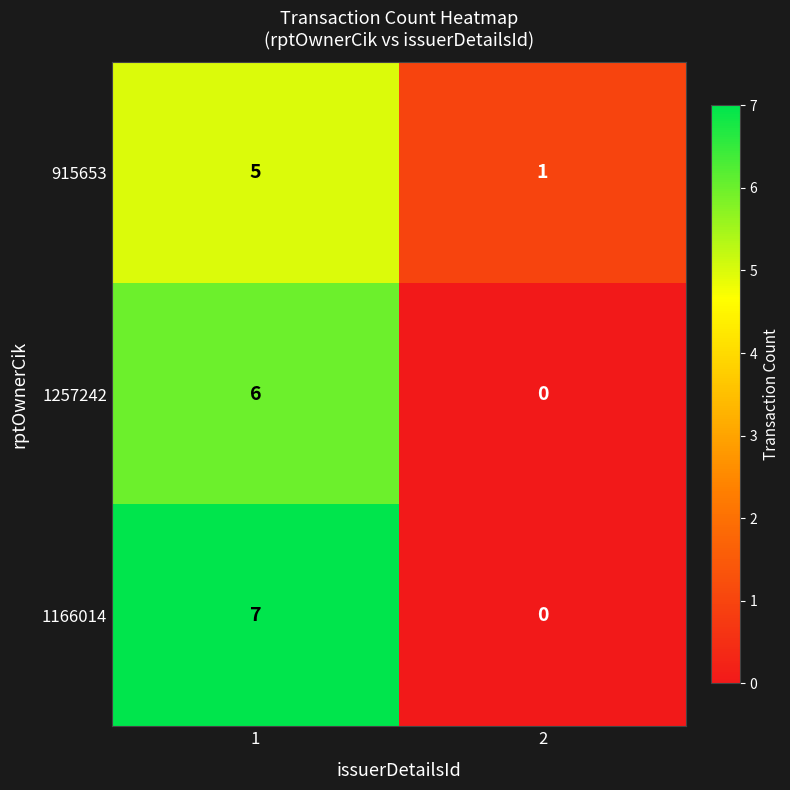

At which category is the sum across all series the highest?

1